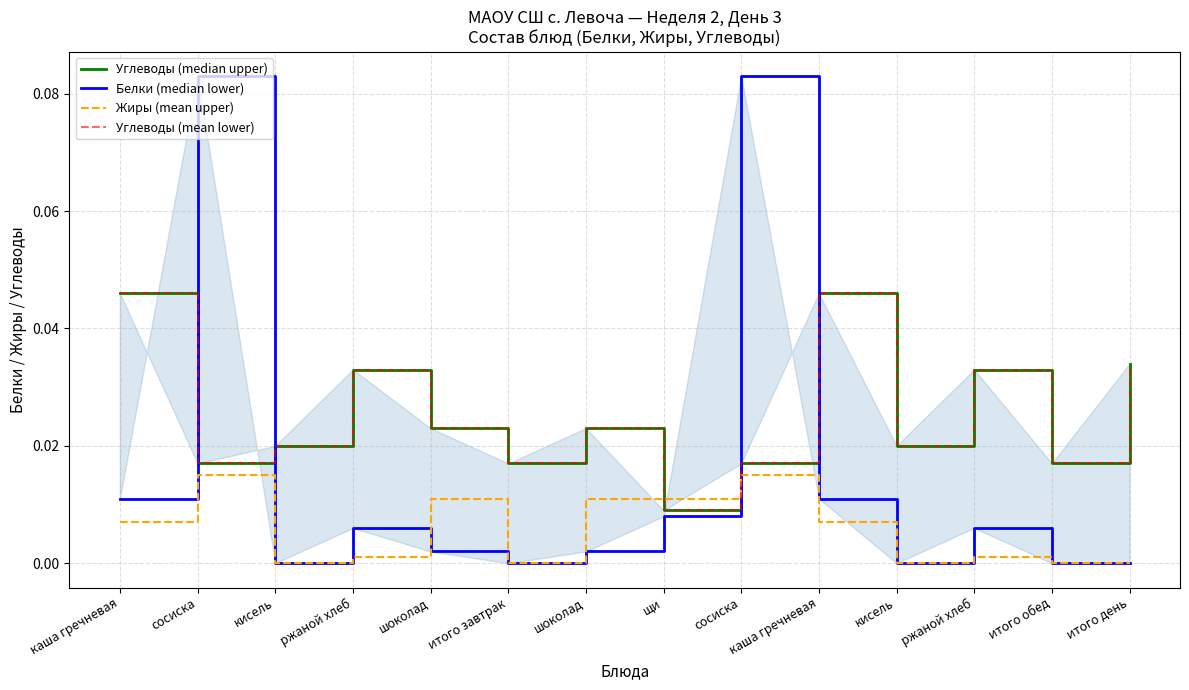

At which category is the sum across all series the highest?

сосиска